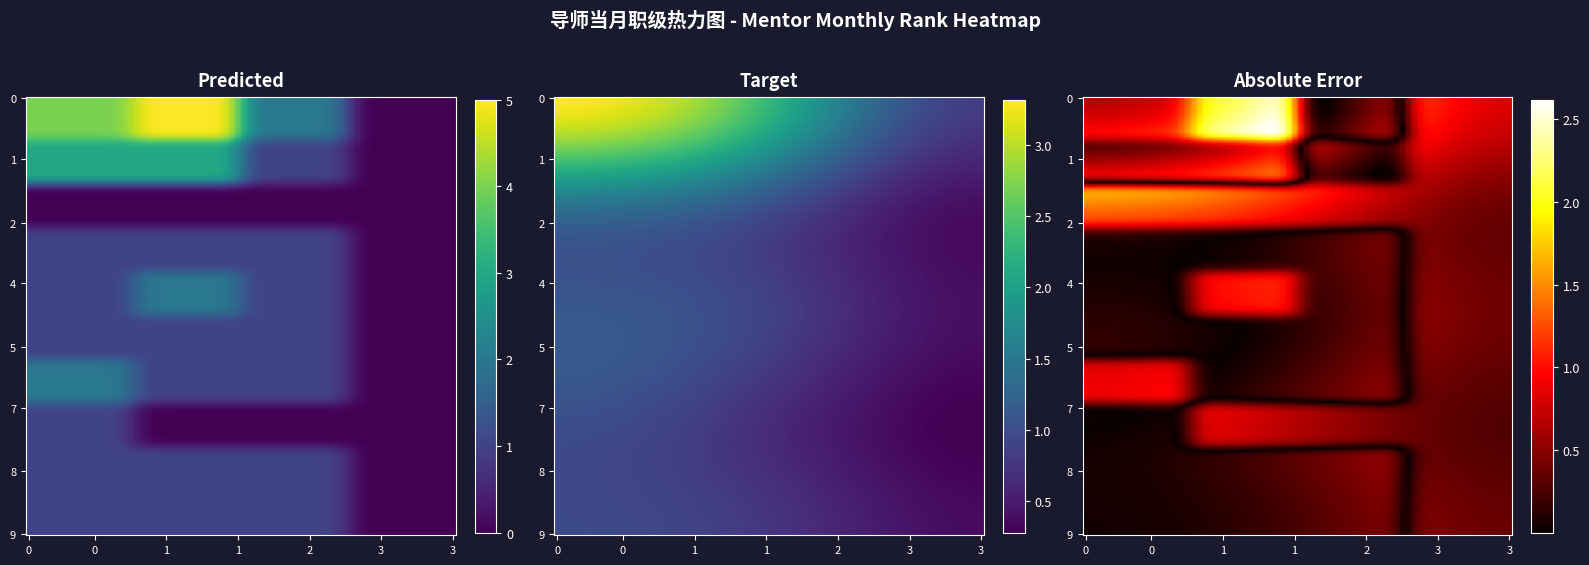

At how many categories does at least one series exceed 4?

1